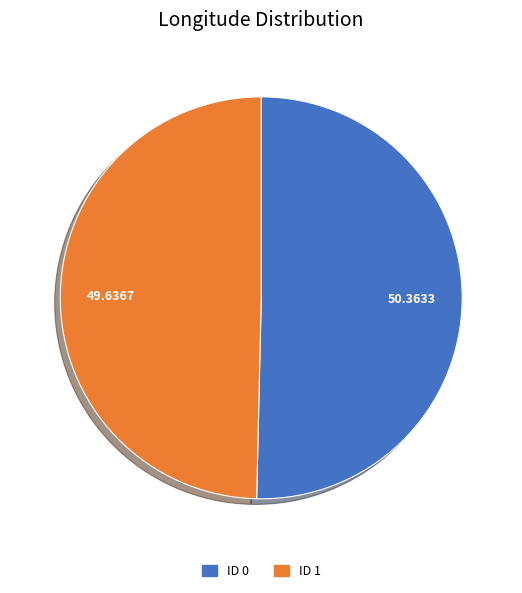

How many segments does this pie chart have?

2